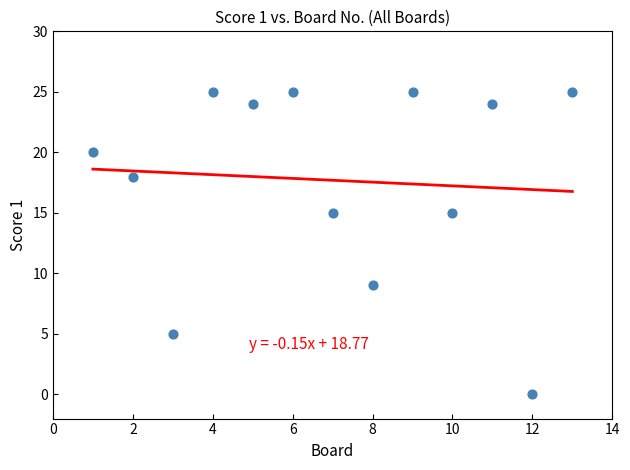

What is the range of X values (max minus min)?

12